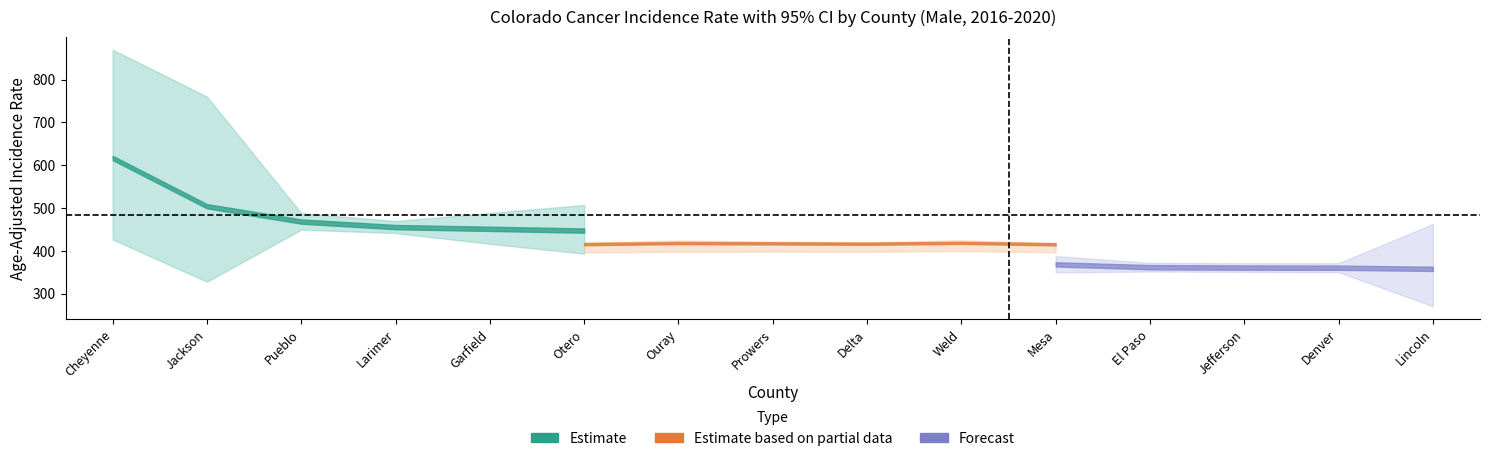

At which category is the sum across all series the highest?

Cheyenne